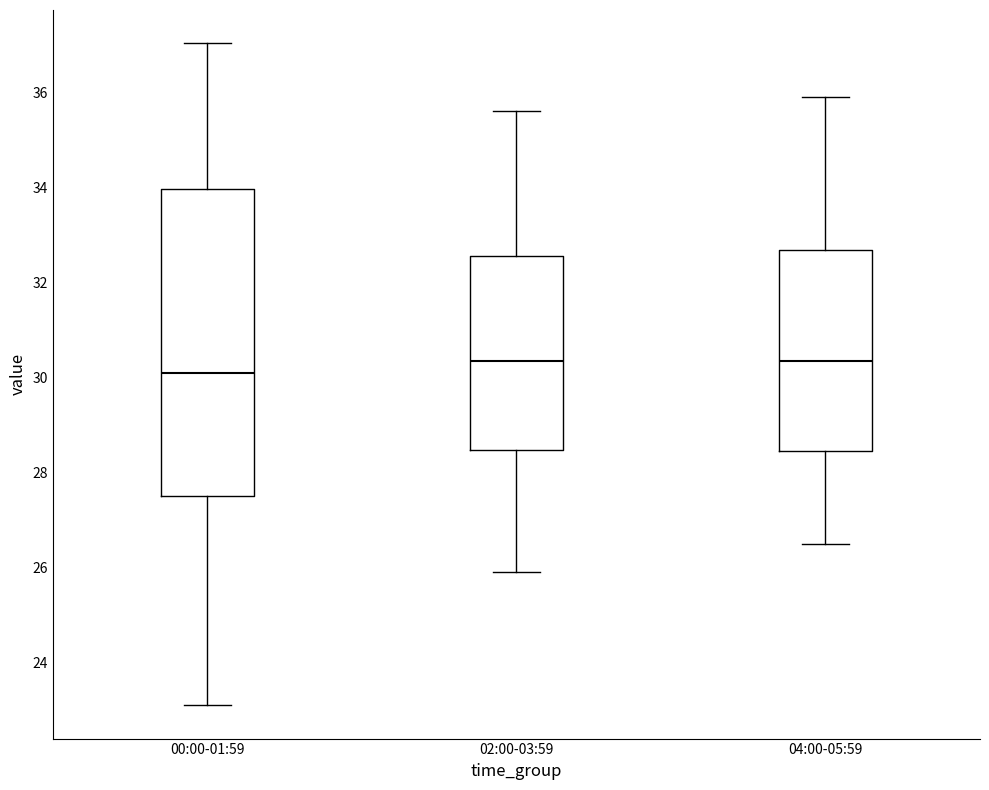

Reading left to right, transcribe this box plot: for each box, give where its median line is, the range the box spans, and where its two whiskers end, as read against the y-axis. The values are not printed on the chart, so give them approximately, as read against the axis.

00:00-01:59: median 30.0, box 27.4 to 34.0, whiskers 23.2 to 37.0
02:00-03:59: median 30.4, box 28.4 to 32.6, whiskers 26.0 to 35.6
04:00-05:59: median 30.4, box 28.4 to 32.6, whiskers 26.6 to 36.0